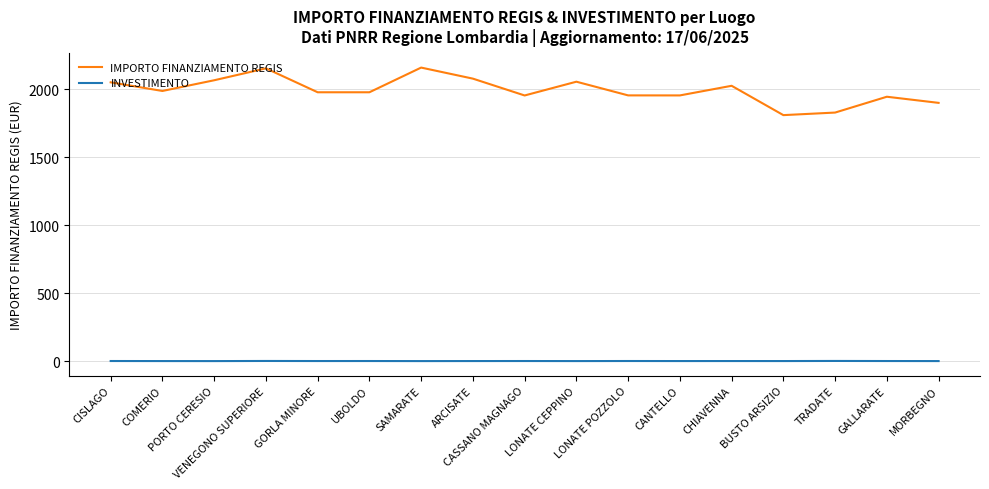

List the series in order of their peak value, lowest first.

INVESTIMENTO, IMPORTO FINANZIAMENTO REGIS